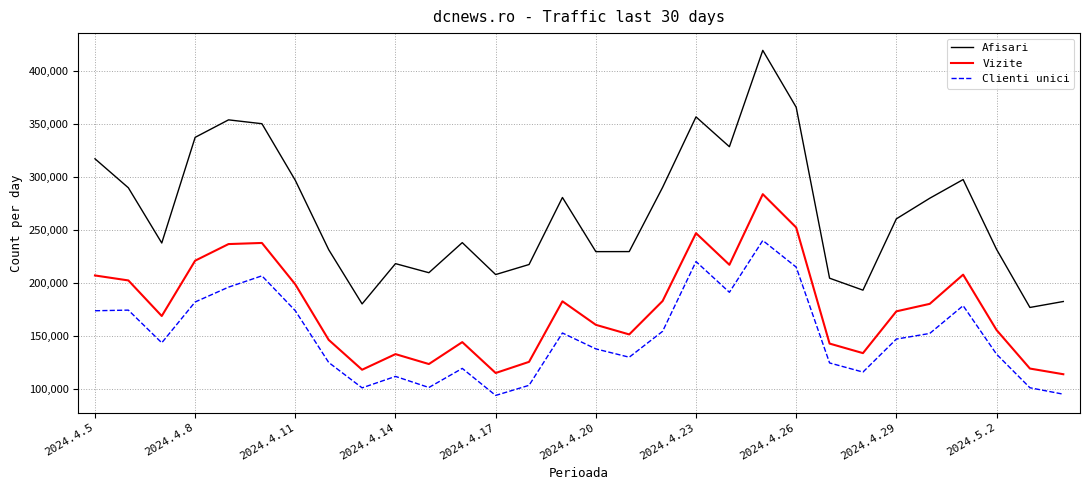

Which series has the widest spread of values?

Afisari